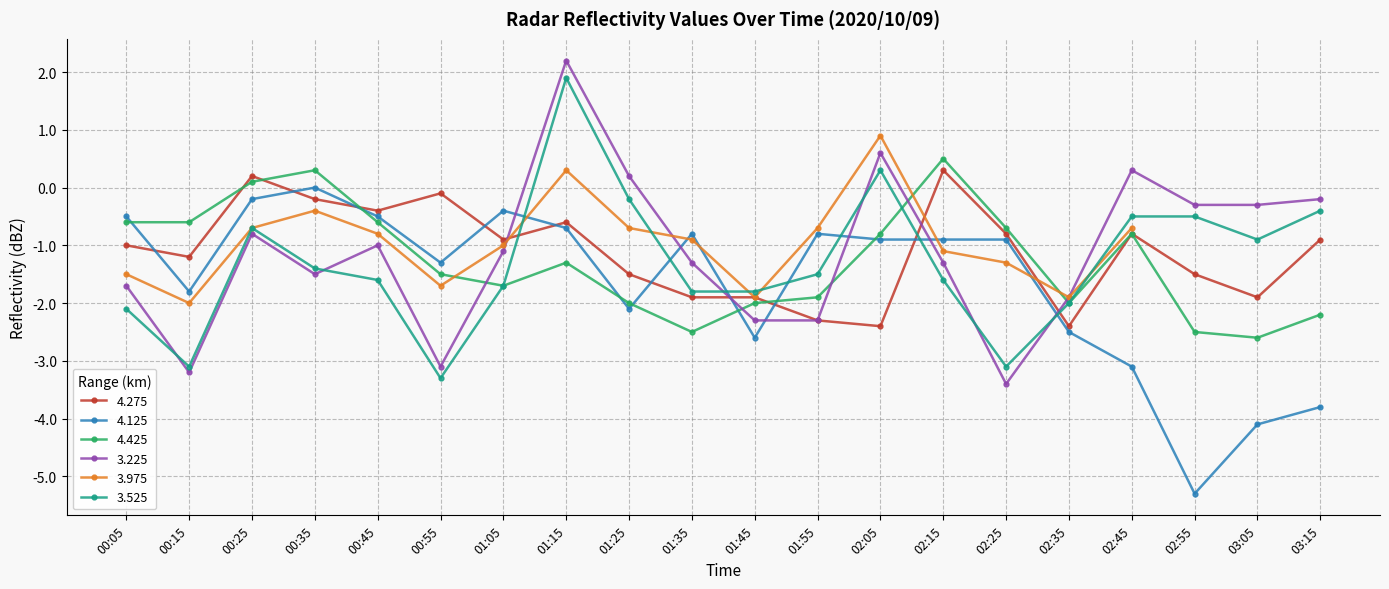

At which category is the sum across all series the highest?

01:15